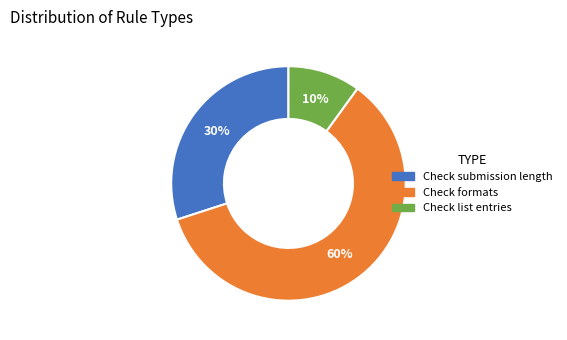

Is the sum of Check submission length and Check formats greater than half?

Yes